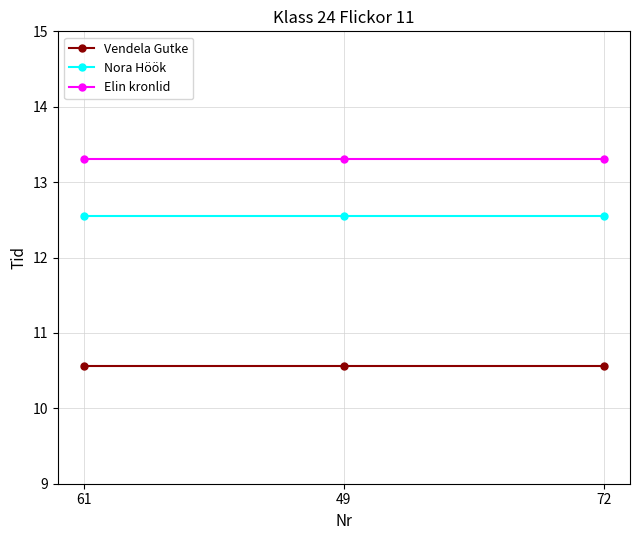

List the series in order of their peak value, highest first.

Elin kronlid, Nora Höök, Vendela Gutke